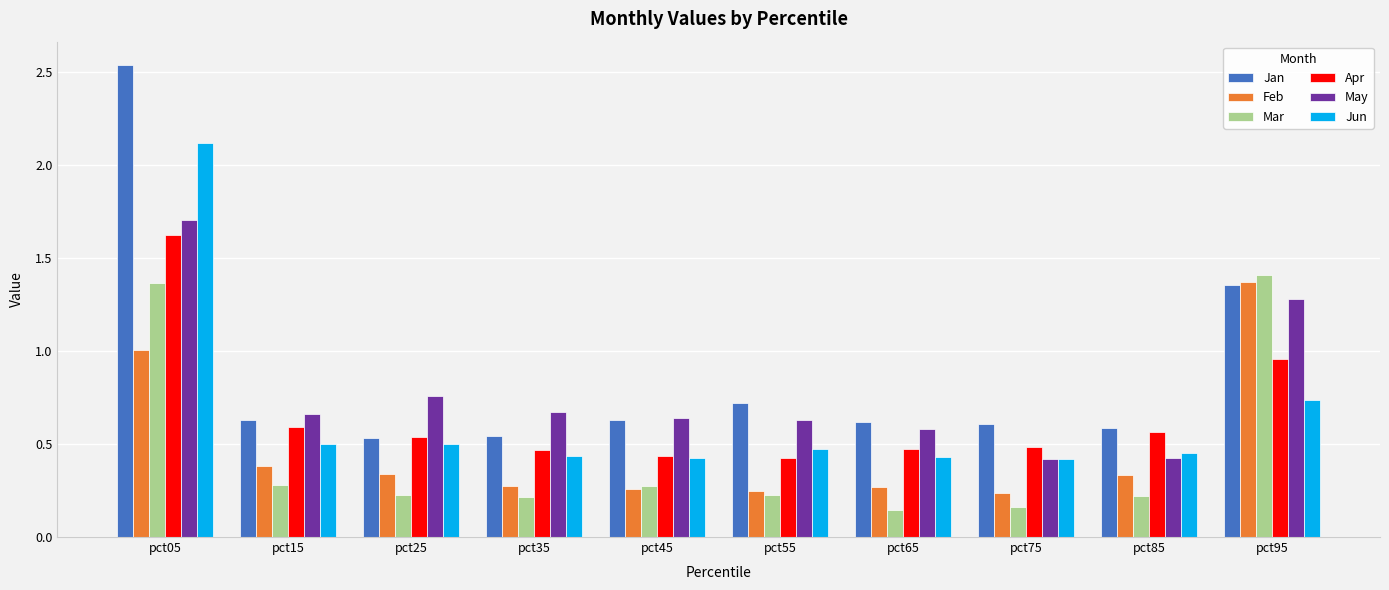

Which category has the highest value across all series?

pct05